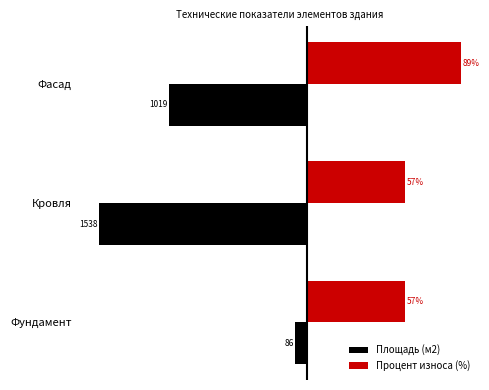

Which series has the largest range (max minus min)?

Площадь (м2)